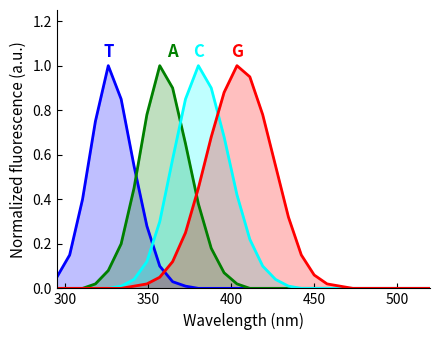

What is the greatest value displayed?

1.0